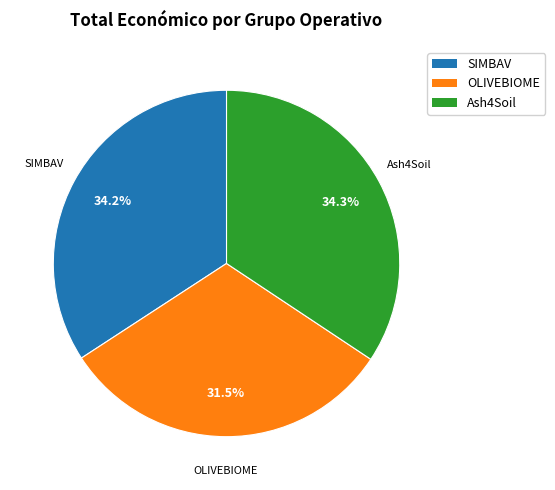

What portion of the pie excludes Ash4Soil?

65.7%